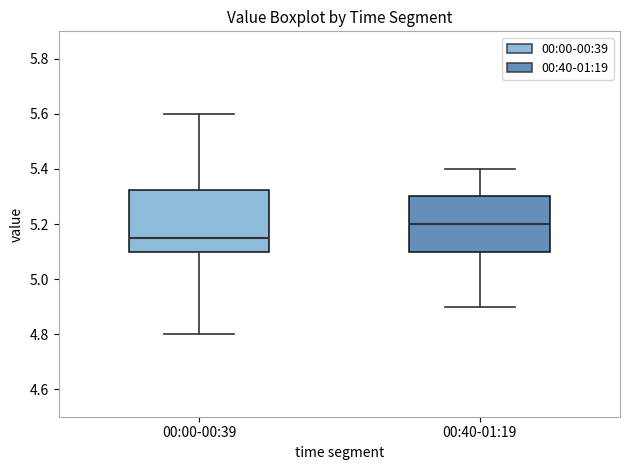

Reading left to right, read every box against the y-axis: the position of its median line, the range the box covers, and the ends of its whiskers. The values are not printed on the chart, so give them approximately, as read against the axis.

00:00-00:39: median 5.16, box 5.10 to 5.32, whiskers 4.80 to 5.60
00:40-01:19: median 5.20, box 5.10 to 5.30, whiskers 4.90 to 5.40